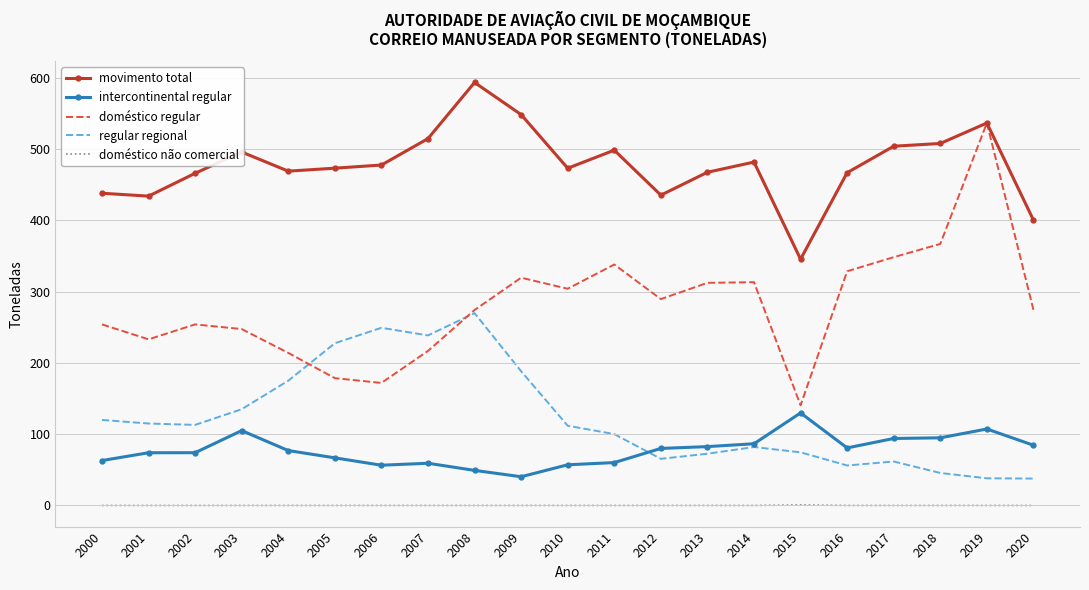

Which series changed the most between 2001 and 2018?

doméstico regular